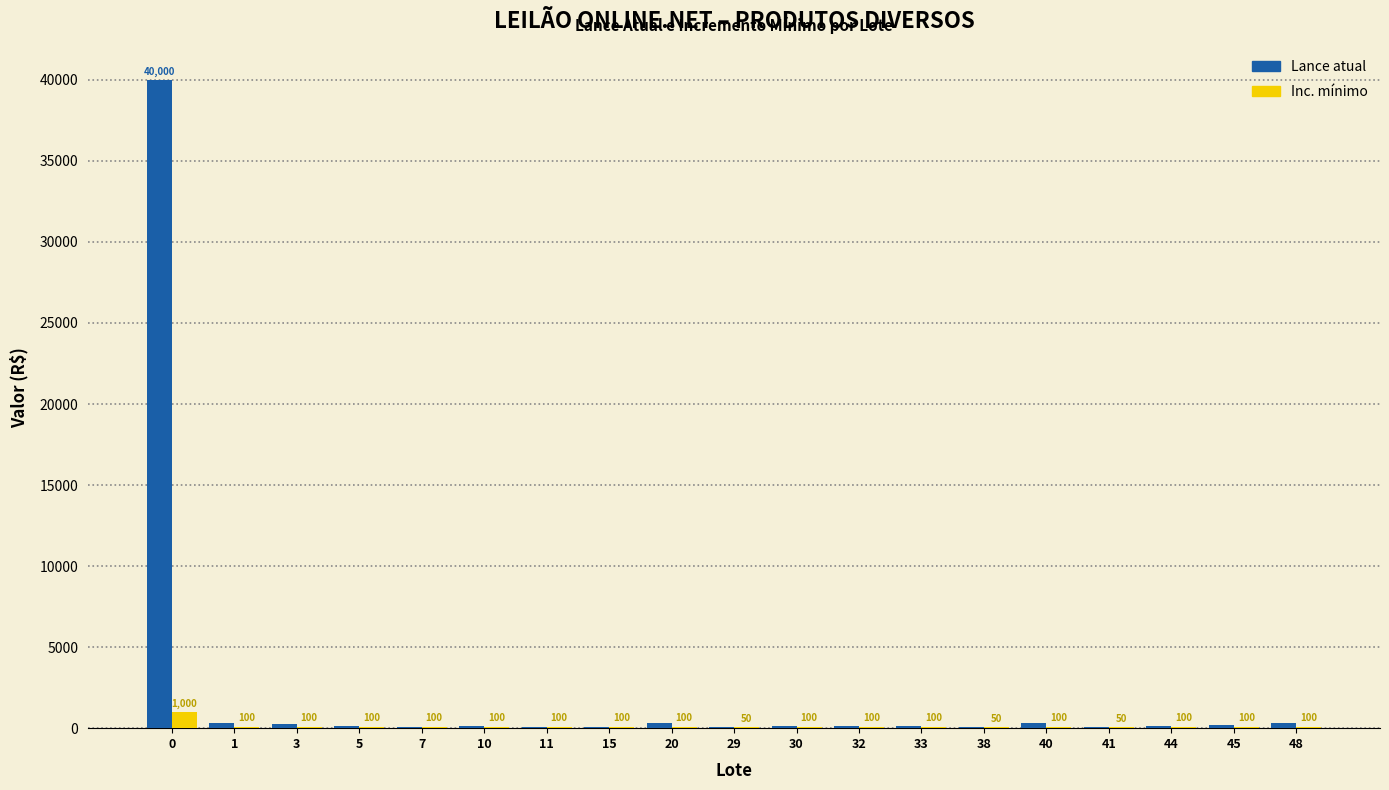

True or false: Inc. mínimo has a value of 100 at 44.

True